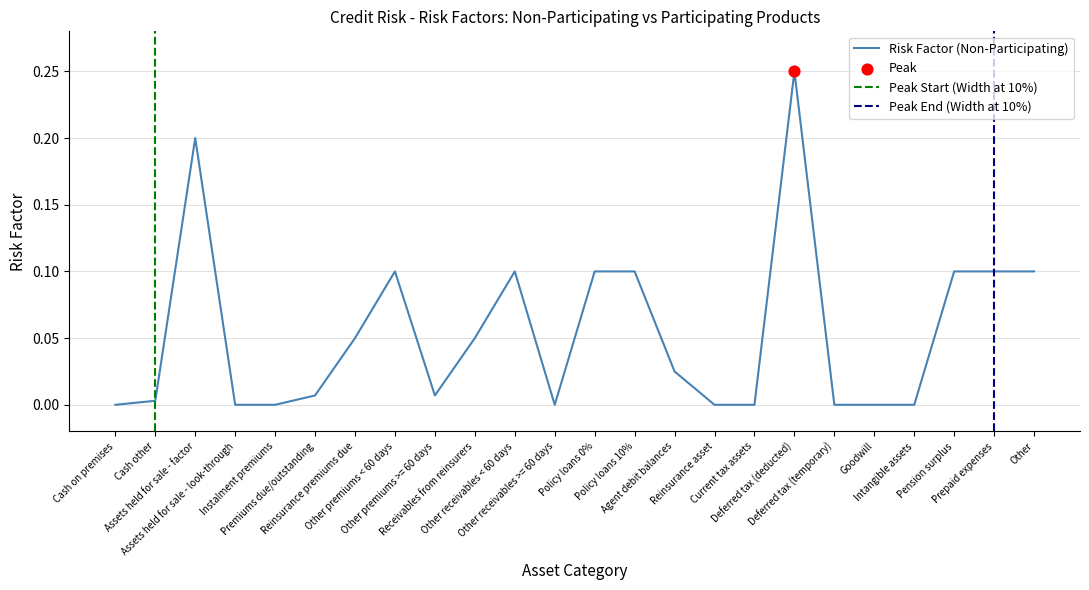

Which has a higher value, Other premiums < 60 days or Deferred tax (deducted)?

Deferred tax (deducted)